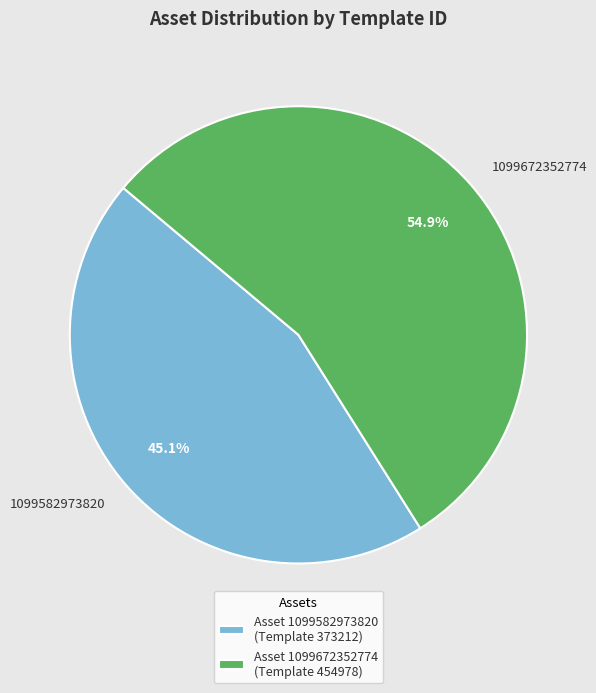

Count the number of slices in the pie.

2